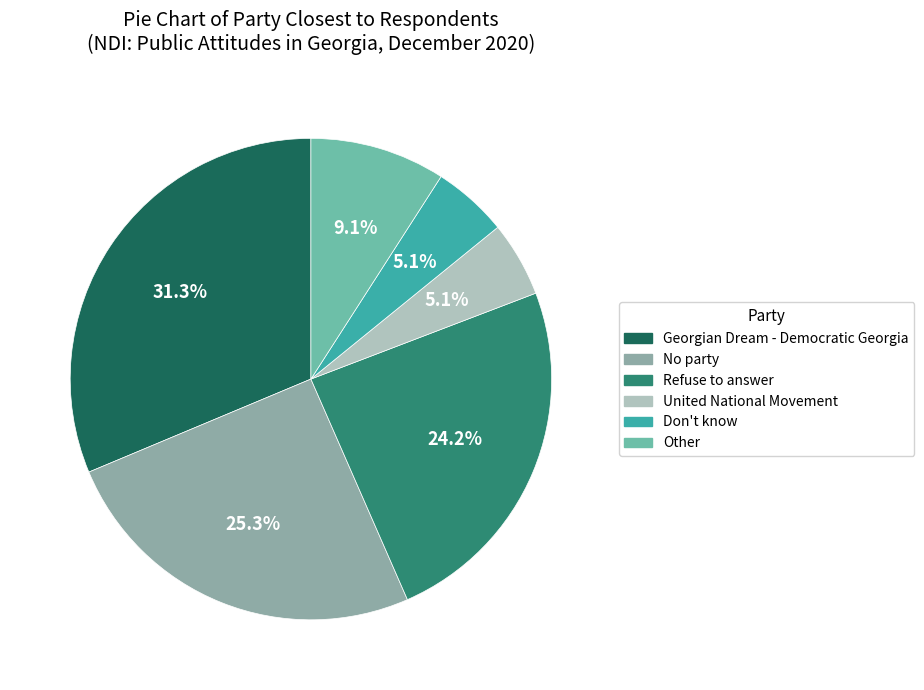

Is it true that Other is 9% of the pie?

True